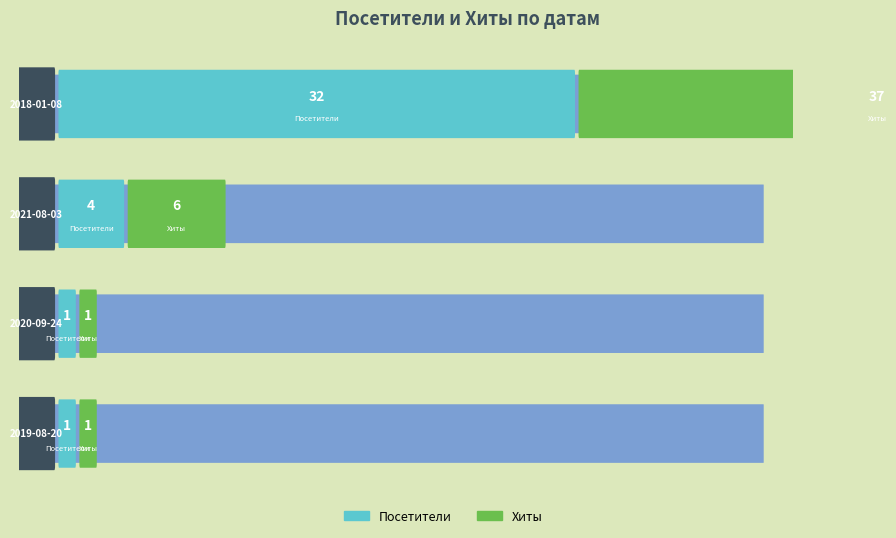

What is the total value across all series at 2018-01-08?

69